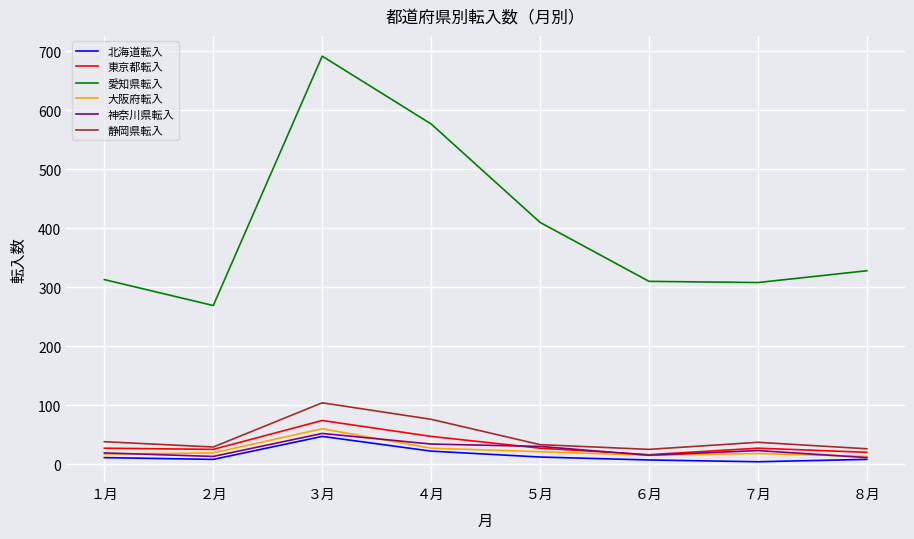

What is the sum of the 静岡県転入 values at ５月 and ４月?

109